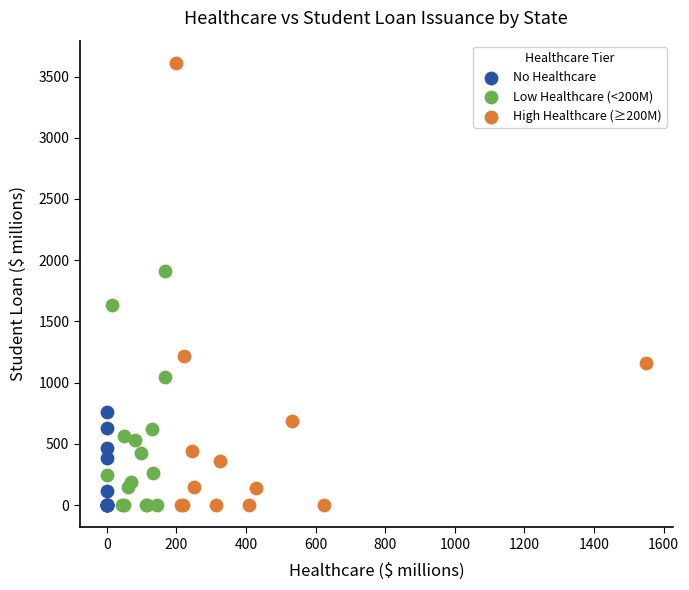

What are all the series names shown in the legend?

No Healthcare, Low Healthcare (<200M), High Healthcare (≥200M)